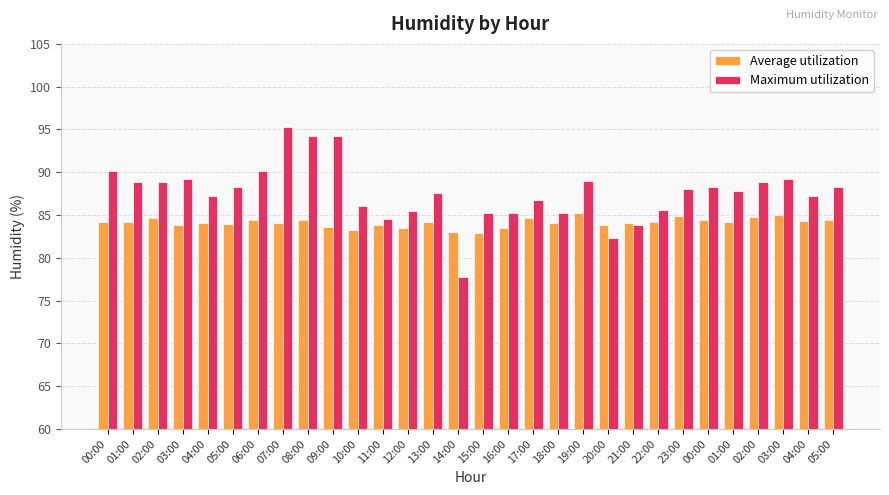

At which category is the sum across all series the highest?

07:00